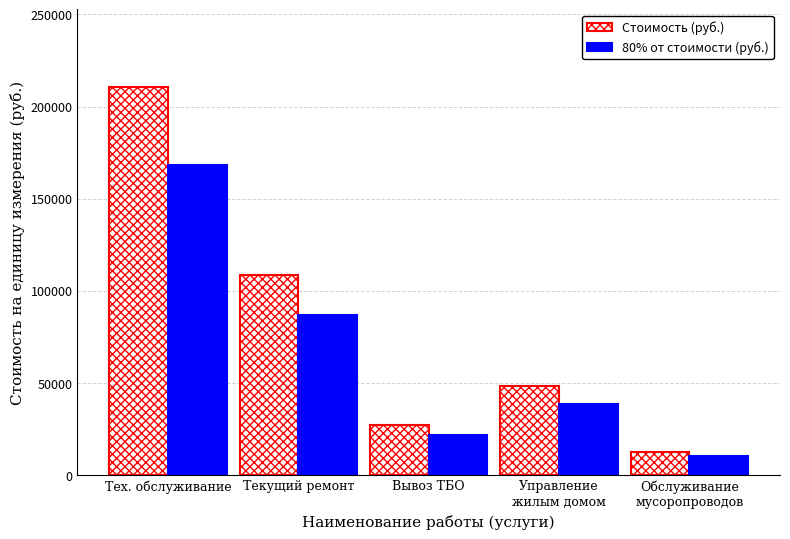

How many values in the Стоимость (руб.) series exceed 48180?

3